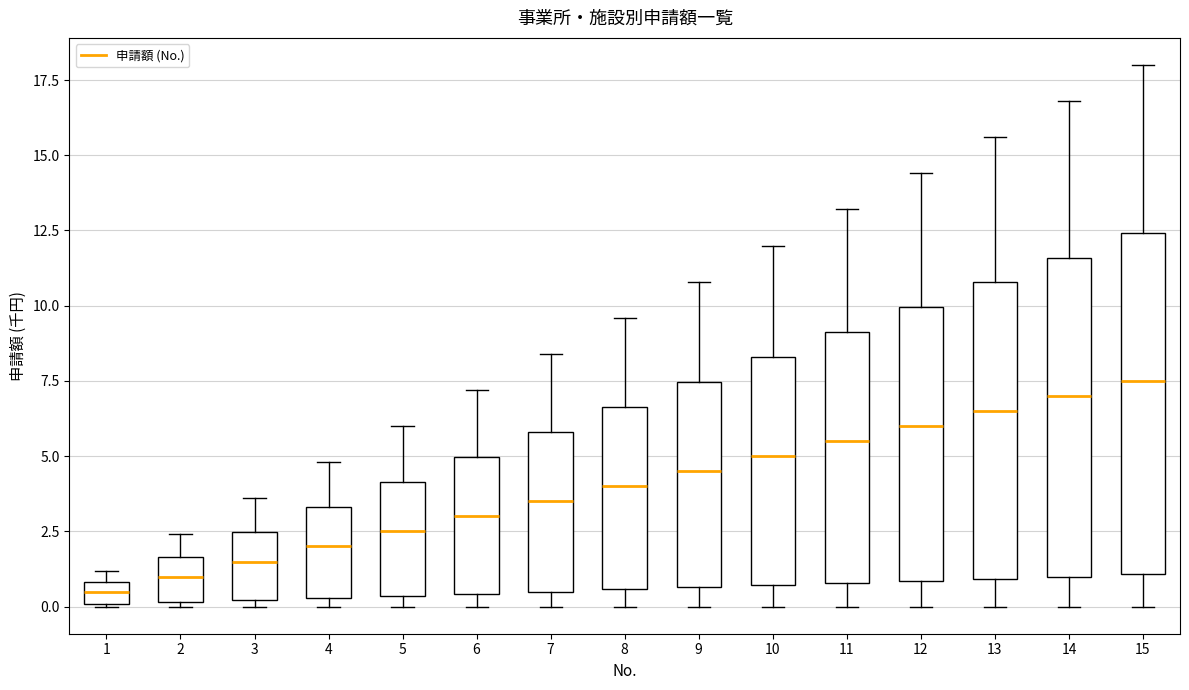

Which box has the lowest median line?

1